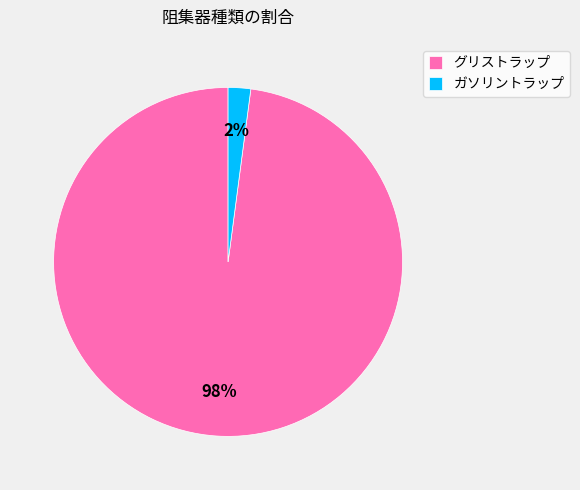

Combined, do ガソリントラップ and グリストラップ account for over 50%?

Yes